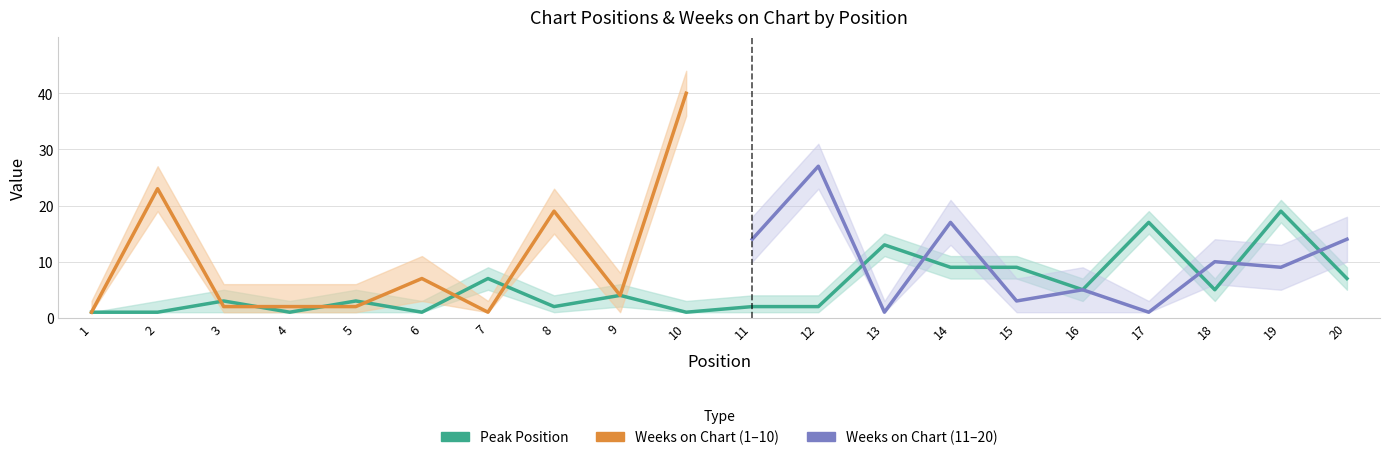

What is the sum of all values?

112